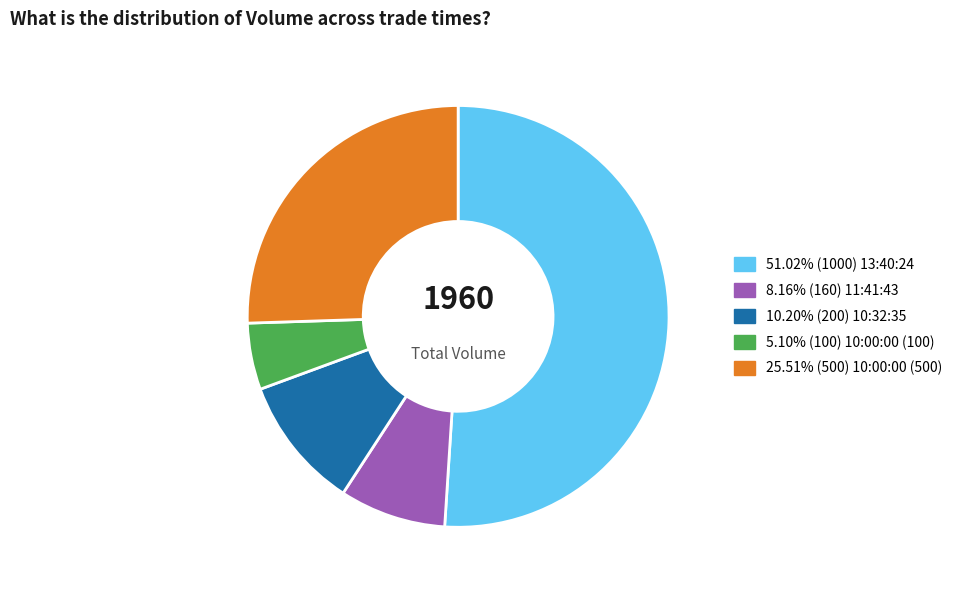

Is there a majority slice in this chart?

Yes